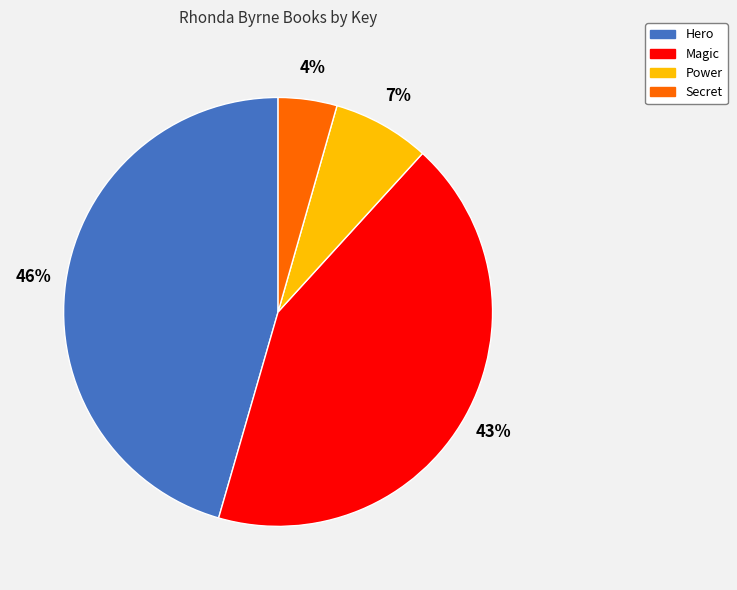

To the nearest percent, what portion does Hero represent?

46%